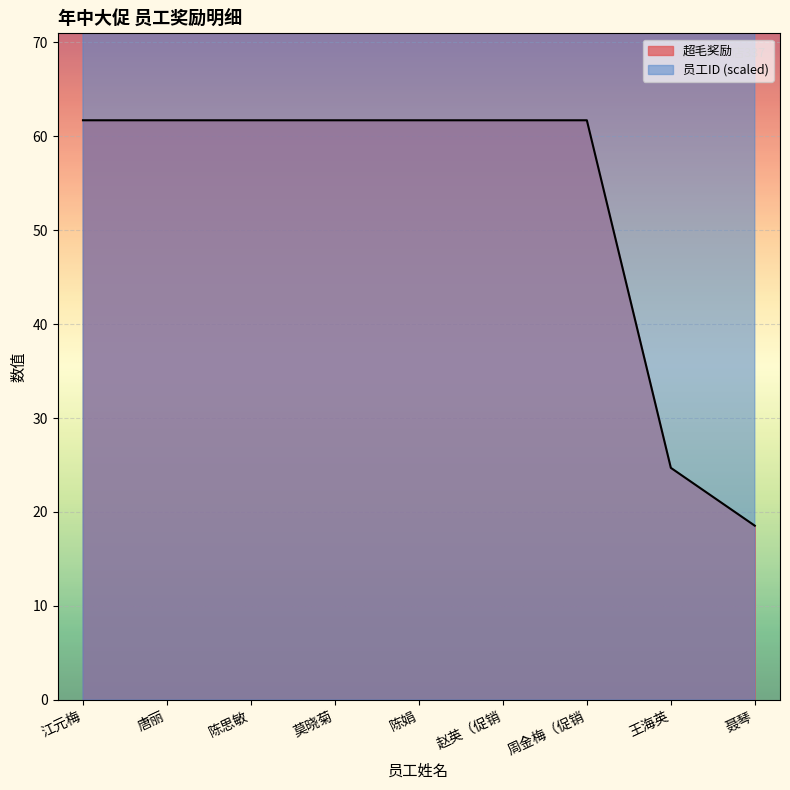

True or false: 员工ID and 超毛奖励 intersect in this chart.

False